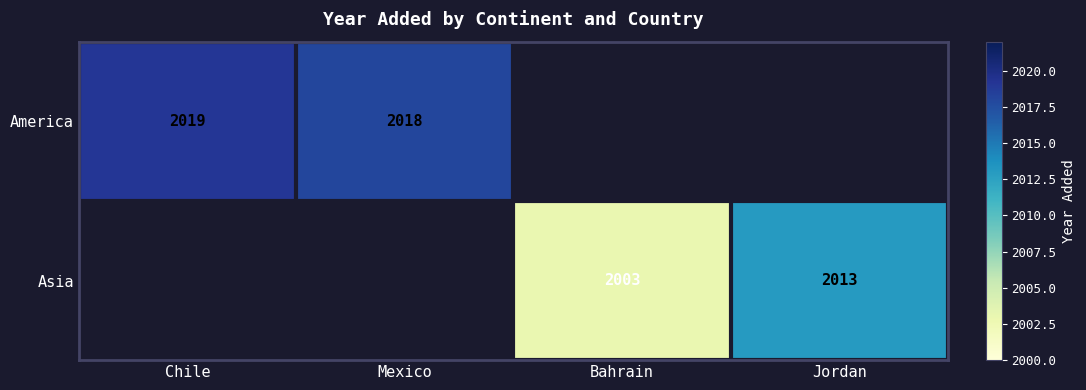

Between Bahrain and Mexico, which is larger?

Mexico